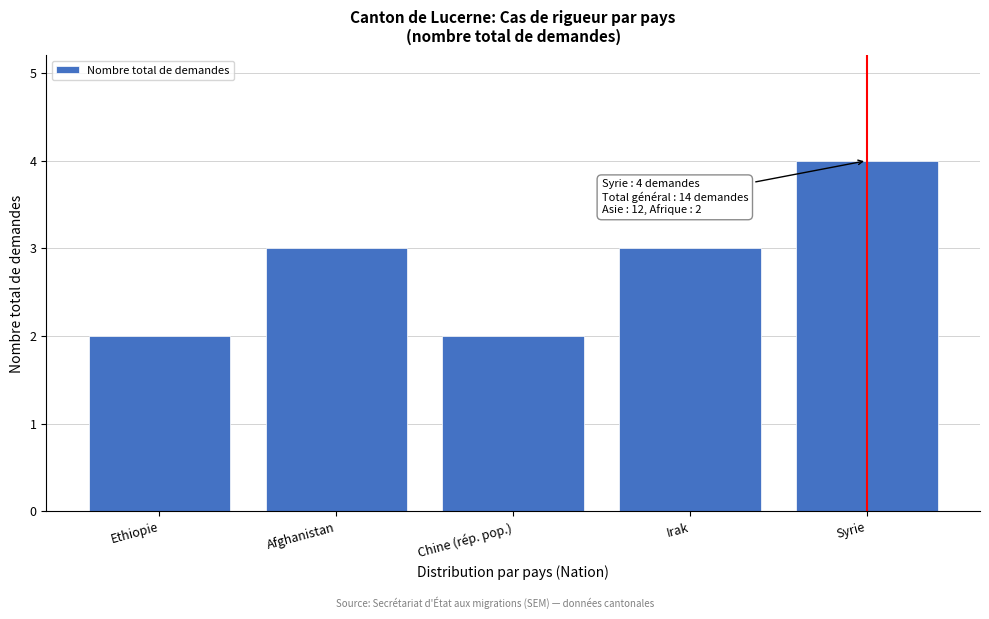

Reading right to left, list all the values displayed in this chart.

4	3	2	3	2